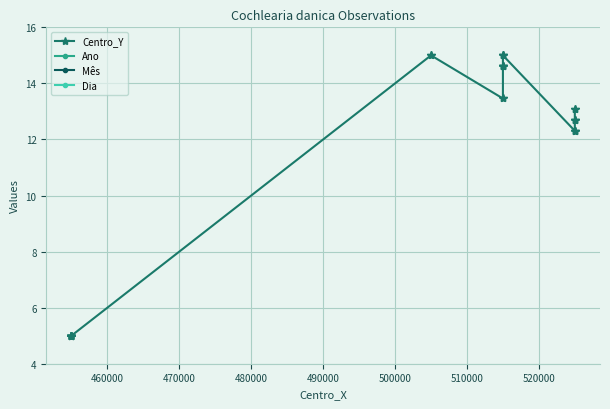

True or false: Mês and Ano cross at least once.

False